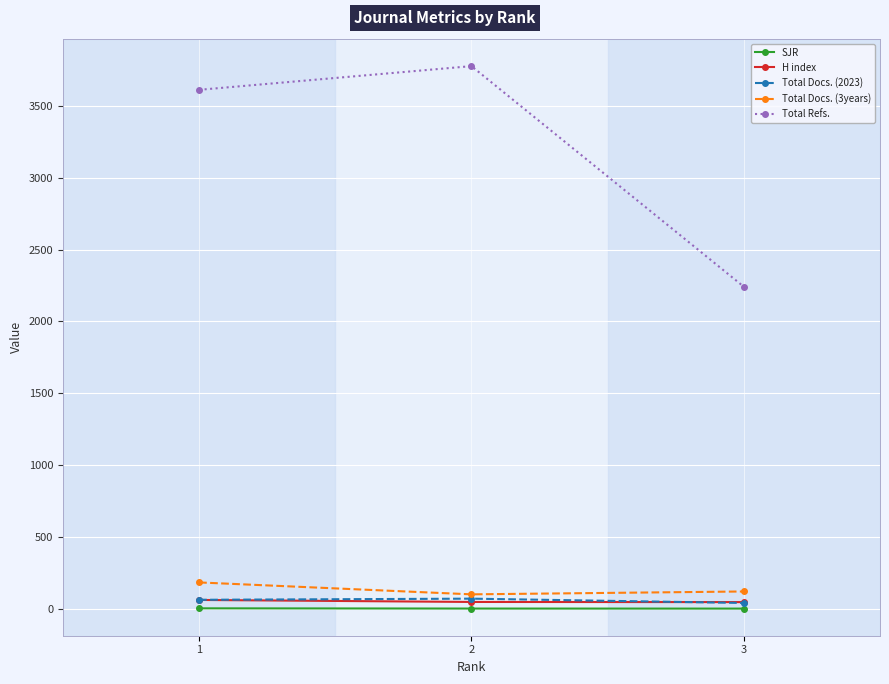

What is the value of the Total Docs. (3years) point at the 3rd from the left?

120.0